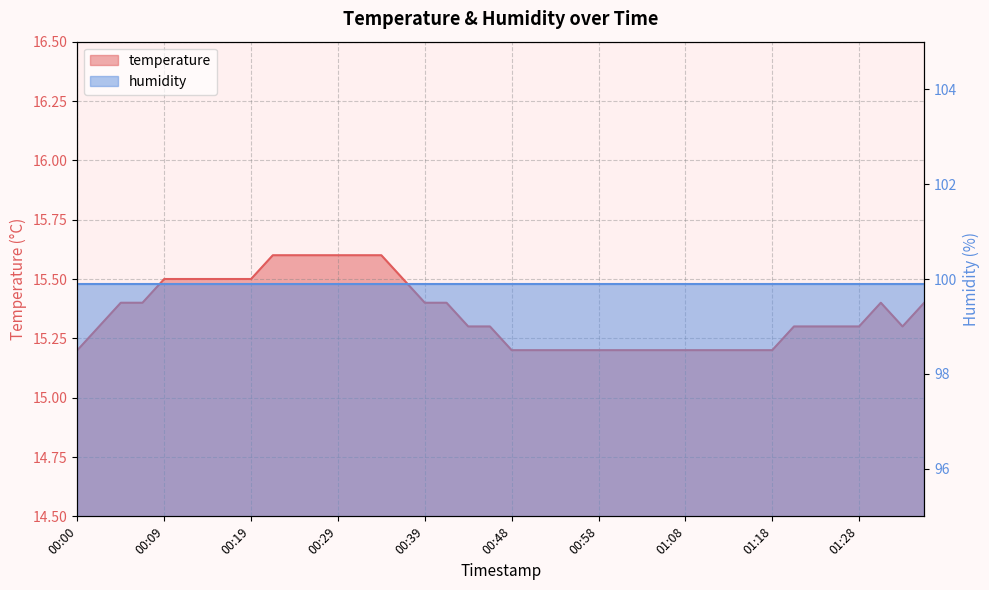

What is the difference between the maximum and minimum values?

0.4